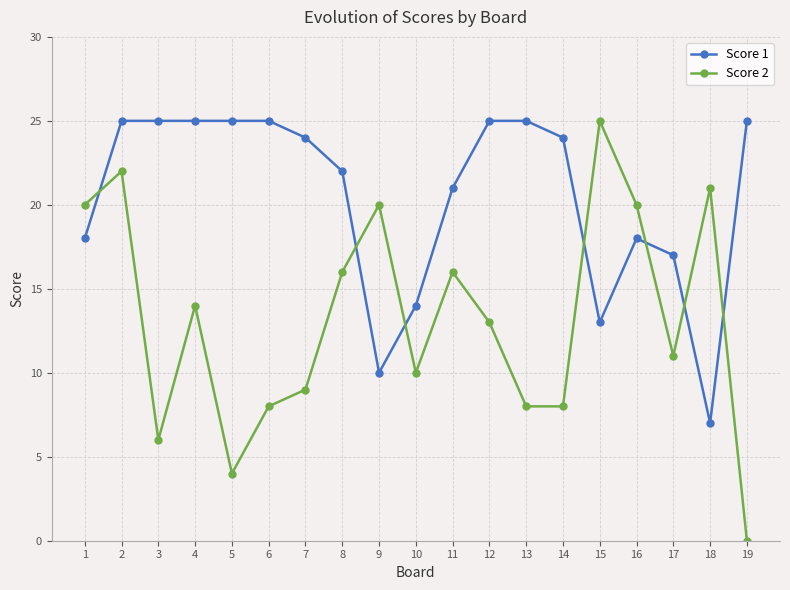

What is the total value across all series at 5?

29